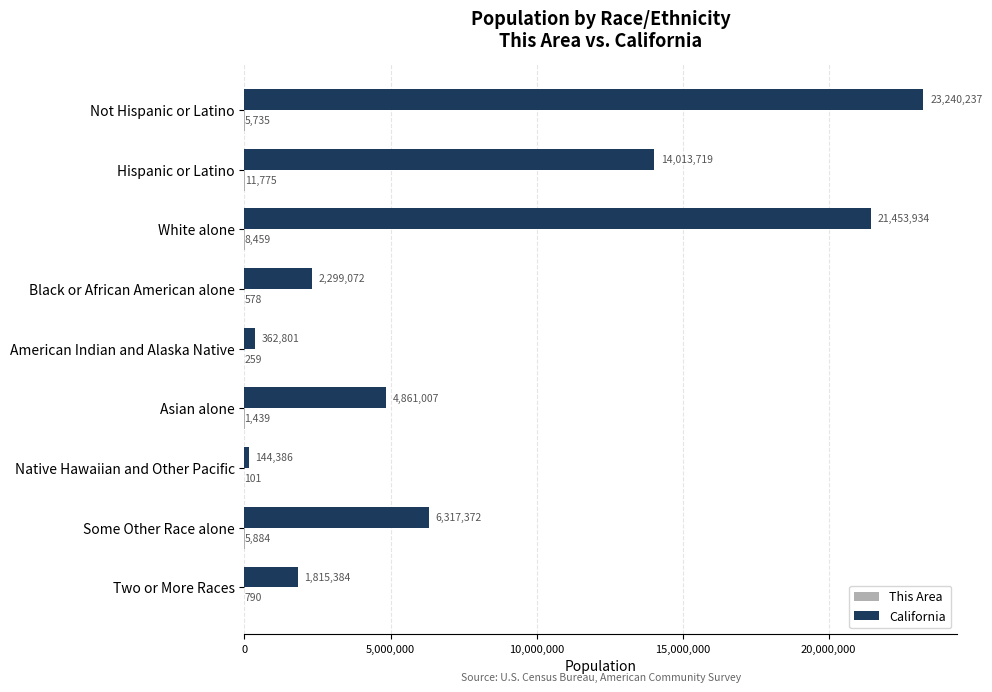

What is the total value across all series at American Indian and Alaska Native?

363060